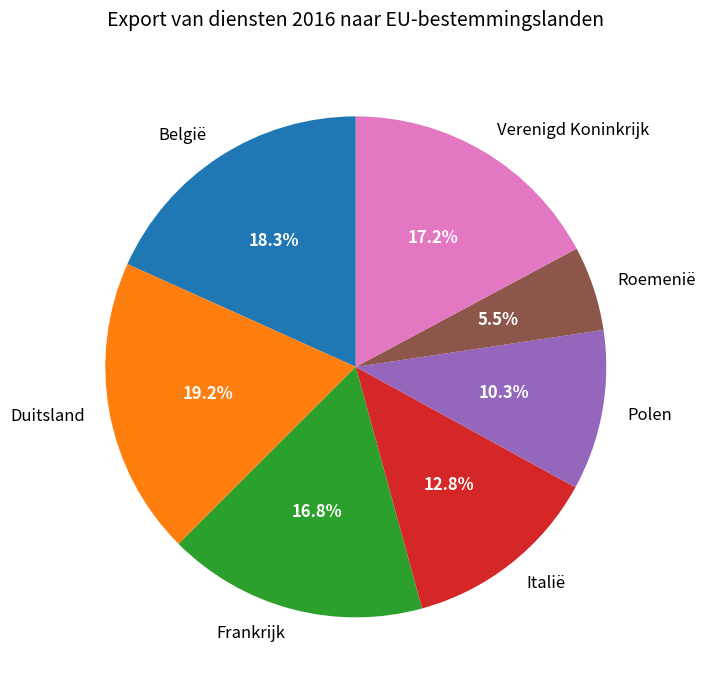

To the nearest percent, what is the average slice percentage?

14%